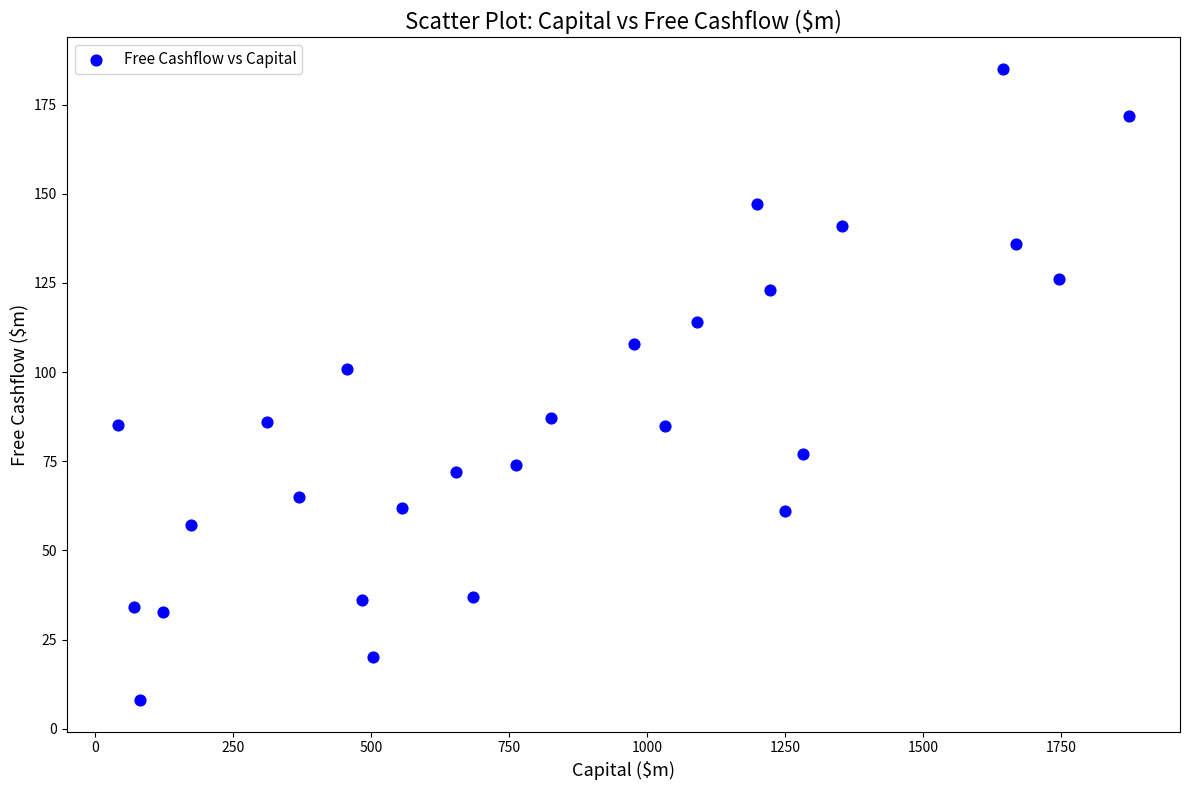

What Y value in the scatter plot is closest to 96?

101.0